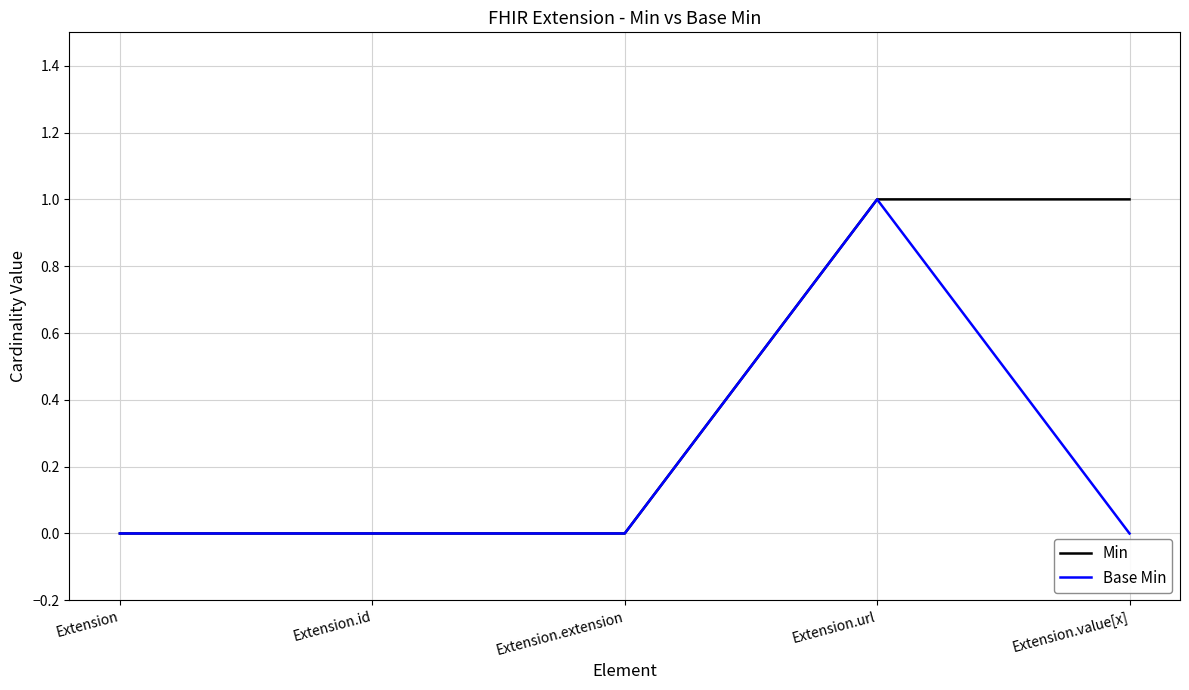

Which series has the largest total across all categories?

Min